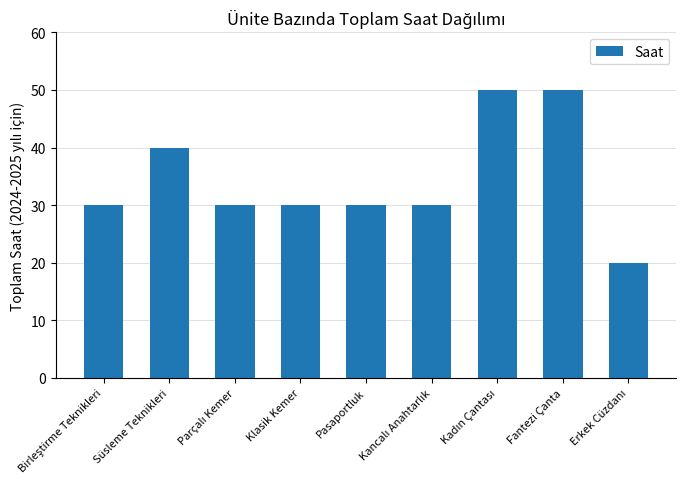

What is the approximate value at Pasaportluk?

30